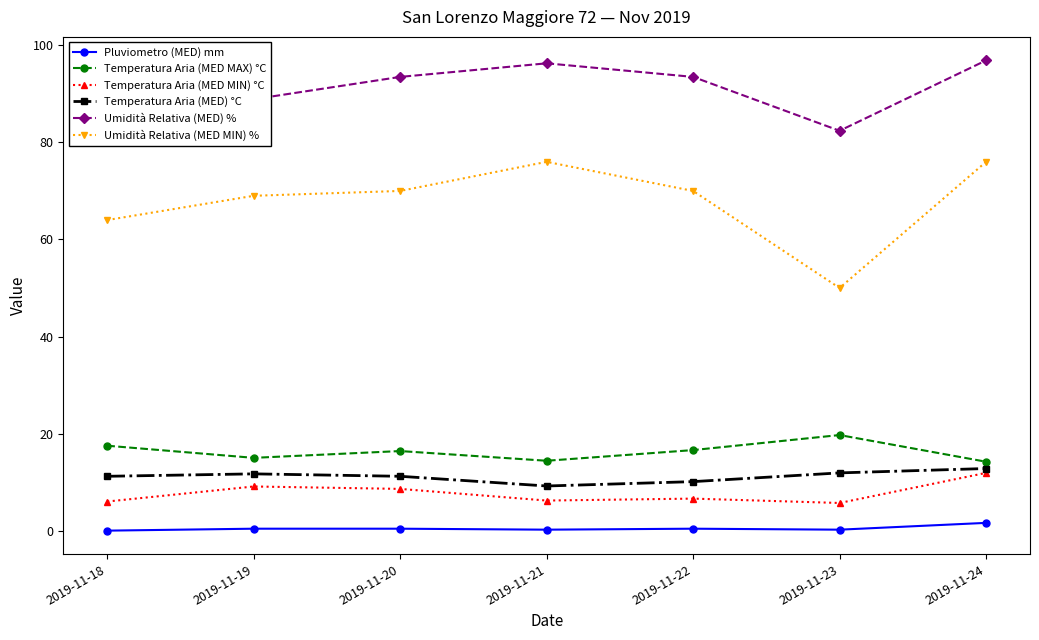

Count the number of data series in this chart.

6